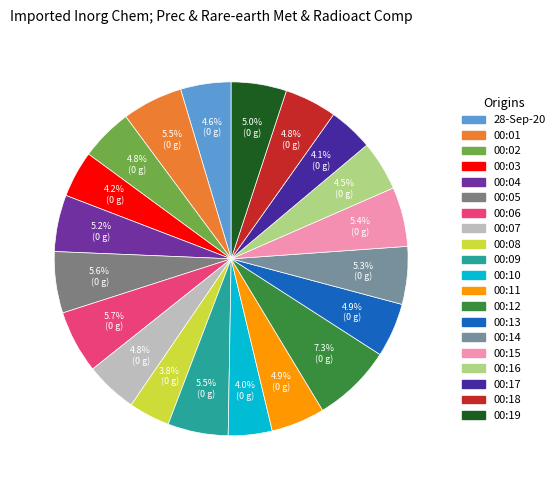

How many segments does this pie chart have?

20